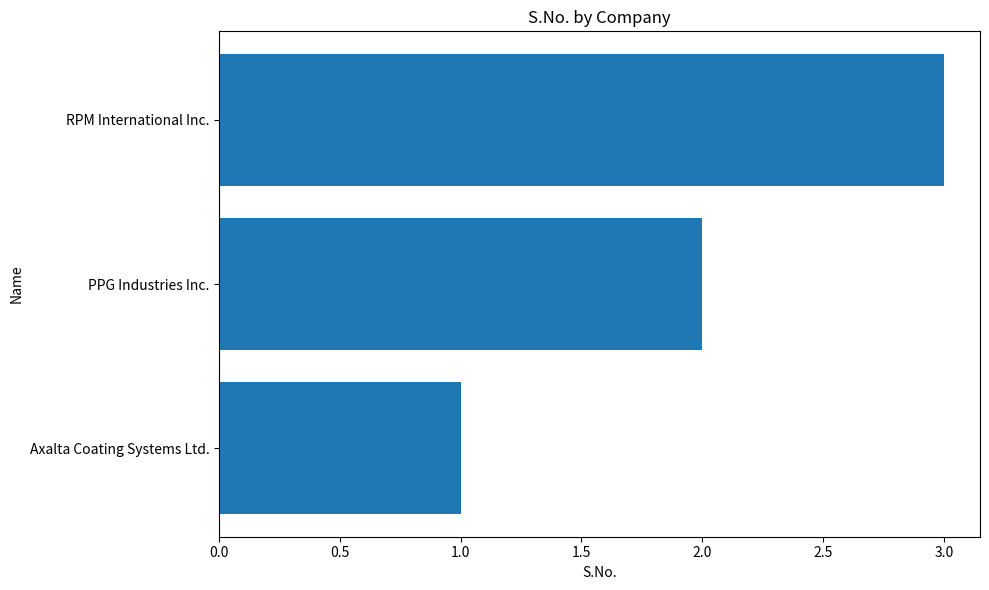

True or false: the data shows 2 at PPG Industries Inc..

True